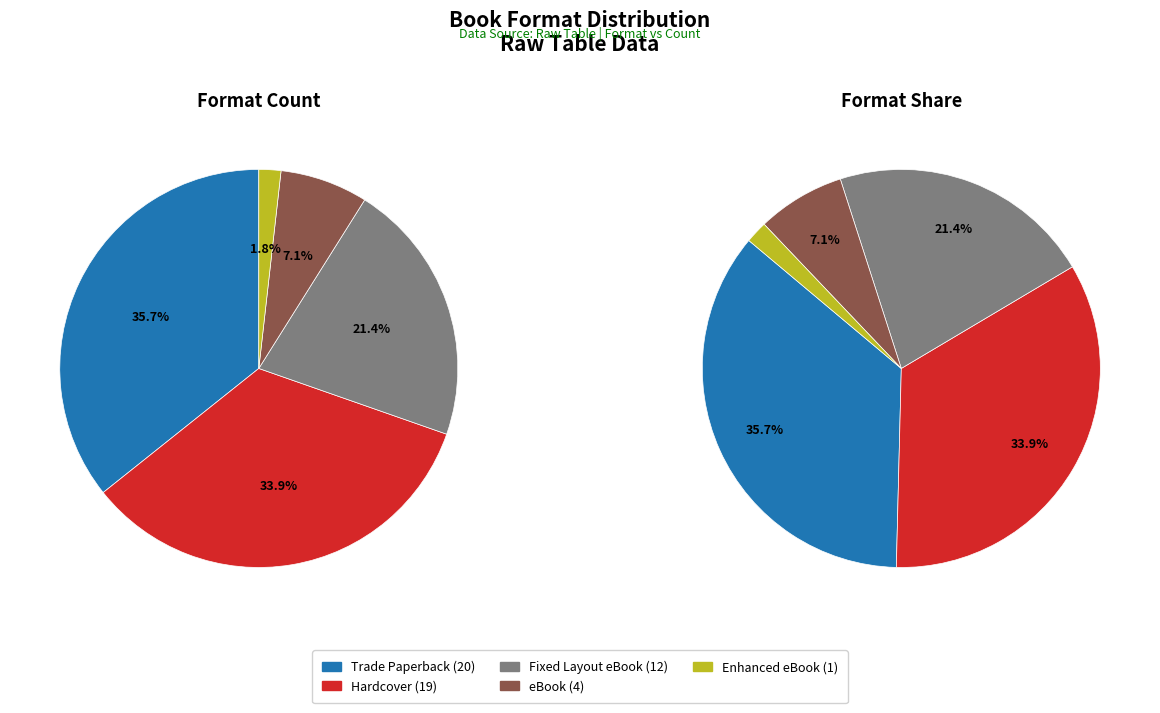

Between Hardcover and Enhanced eBook, which is larger?

Hardcover